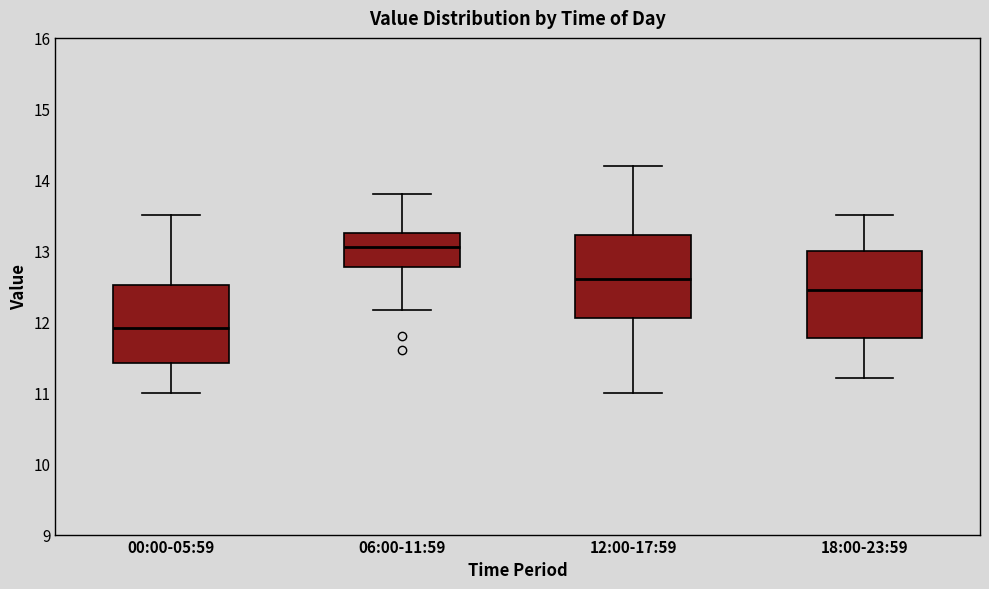

Reading left to right, read every box against the y-axis: the position of its median line, the range the box covers, and the ends of its whiskers. The values are not printed on the chart, so give them approximately, as read against the axis.

00:00-05:59: median 11.9, box 11.4 to 12.5, whiskers 11.0 to 13.5
06:00-11:59: median 13.1, box 12.8 to 13.3, whiskers 12.2 to 13.8
12:00-17:59: median 12.6, box 12.1 to 13.2, whiskers 11.0 to 14.2
18:00-23:59: median 12.5, box 11.8 to 13.0, whiskers 11.2 to 13.5